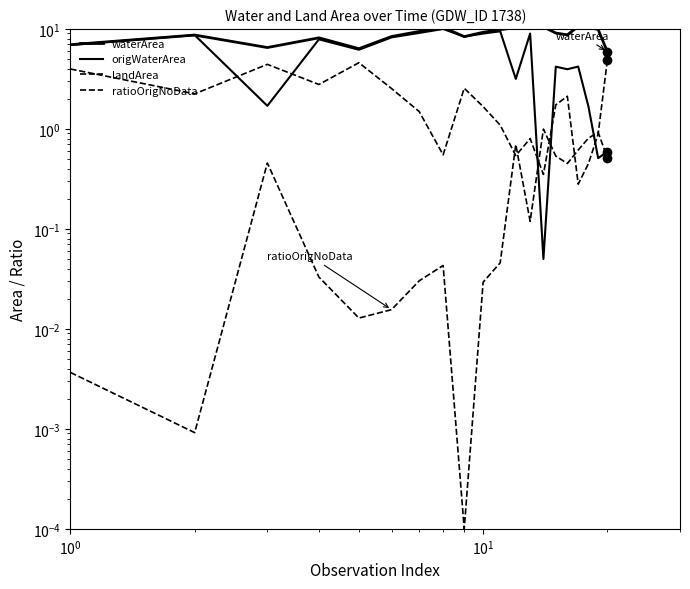

The value of waterArea at 16 is 6.1. True or false?

False